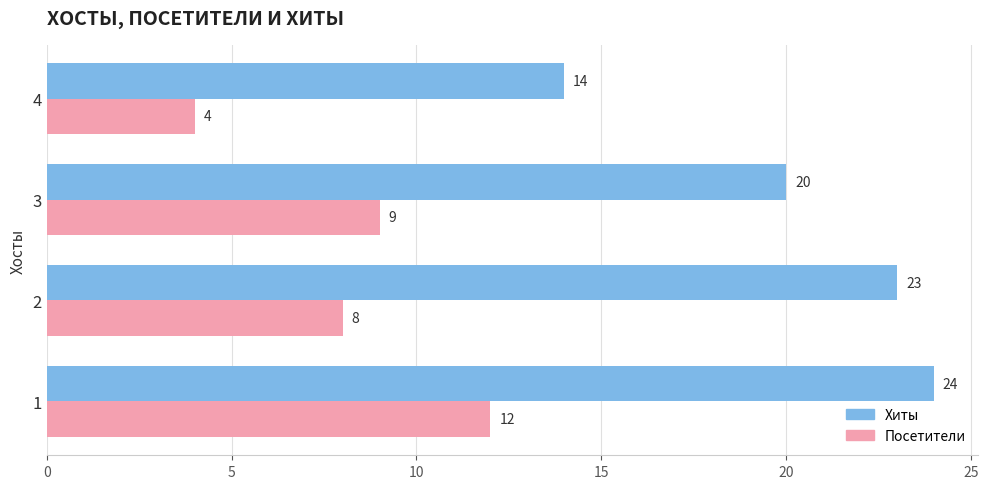

What is the greatest value displayed?

24